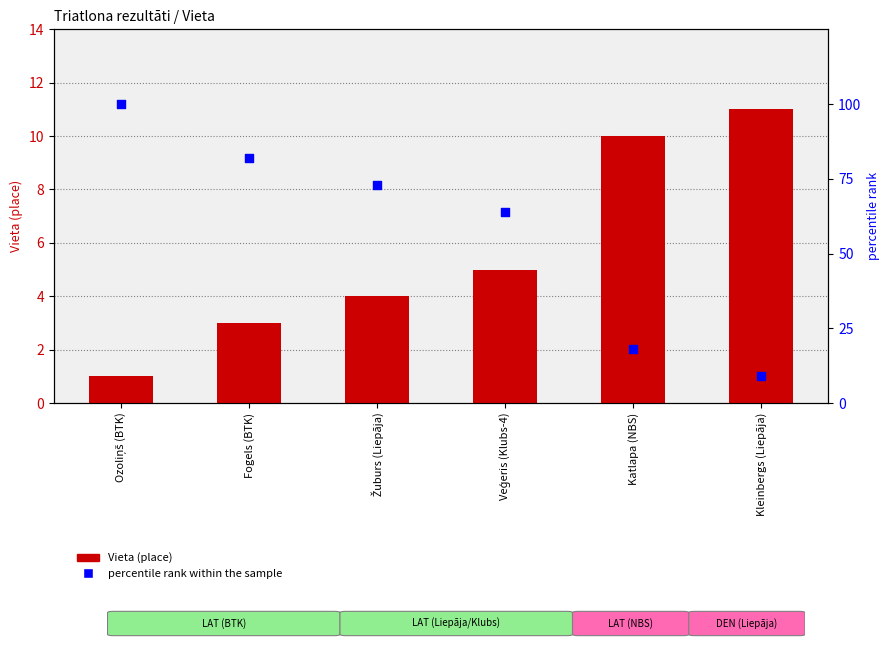

At which category is the sum across all series the highest?

Ozoliņš (BTK)